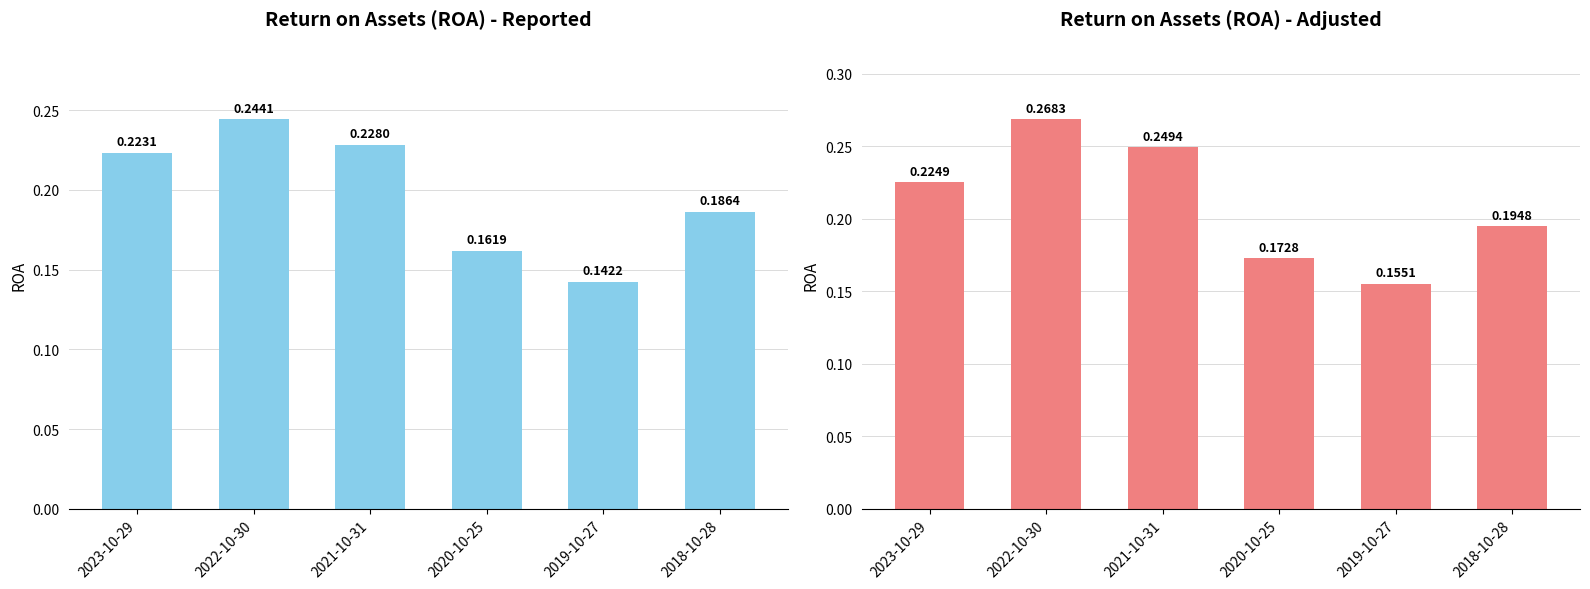

At which label does Adjusted reach its peak?

2022-10-30